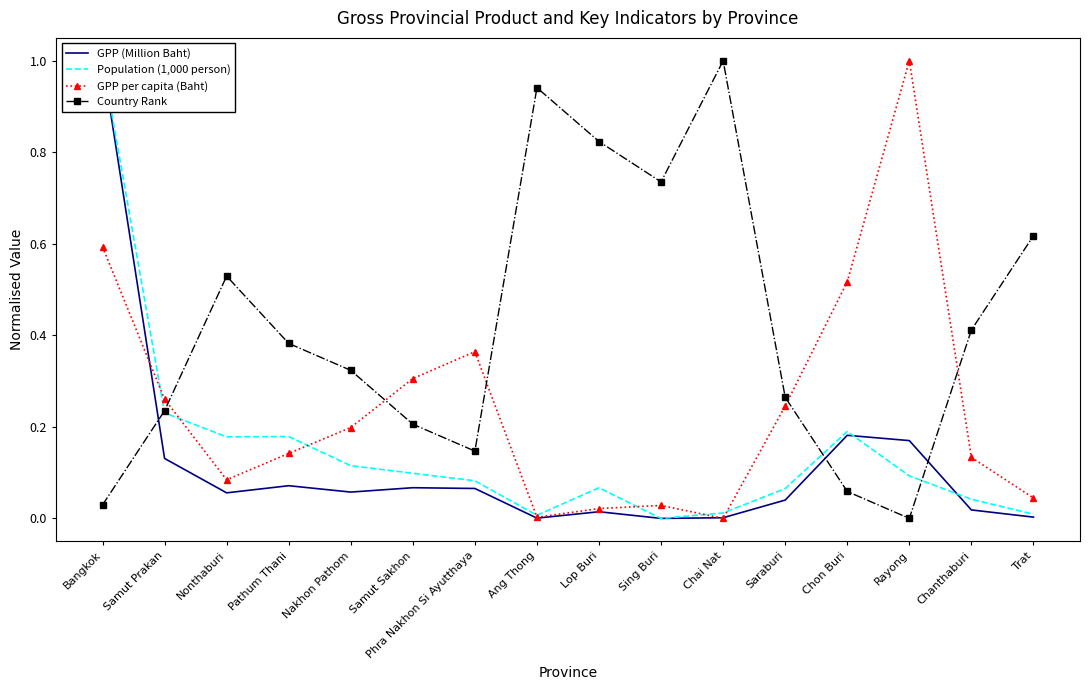

List the labels in order of GPP per capita (Baht) value, smallest first.

Chai Nat, Ang Thong, Lop Buri, Sing Buri, Trat, Nonthaburi, Chanthaburi, Pathum Thani, Nakhon Pathom, Saraburi, Samut Prakan, Samut Sakhon, Phra Nakhon Si Ayutthaya, Chon Buri, Bangkok, Rayong